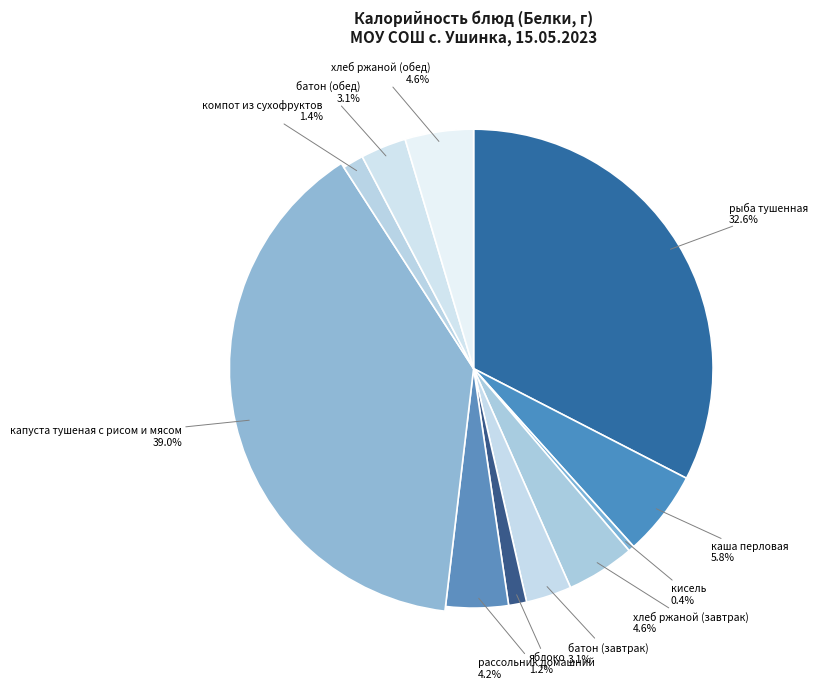

True or false: рассольник домашний accounts for 4% of the total.

True